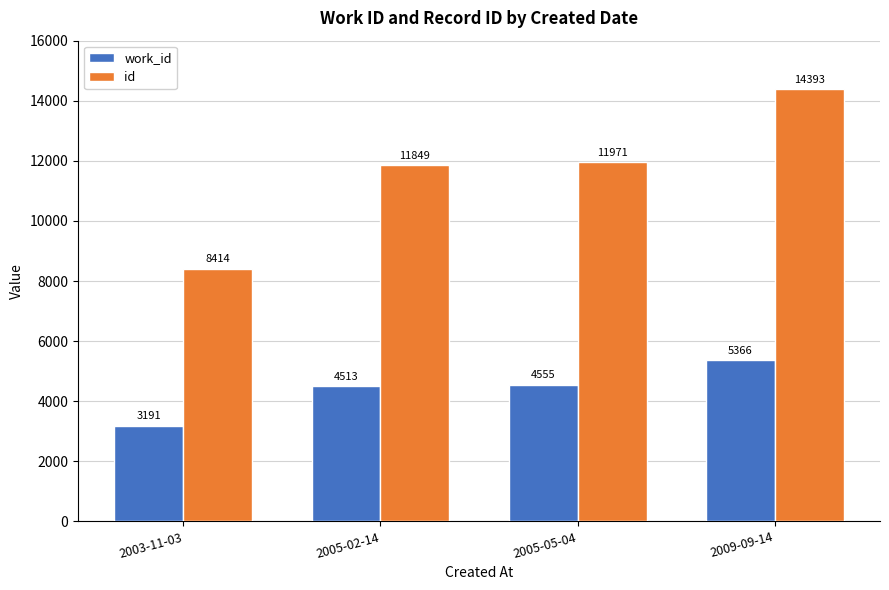

List the labels in order of id value, largest first.

2009-09-14, 2005-05-04, 2005-02-14, 2003-11-03